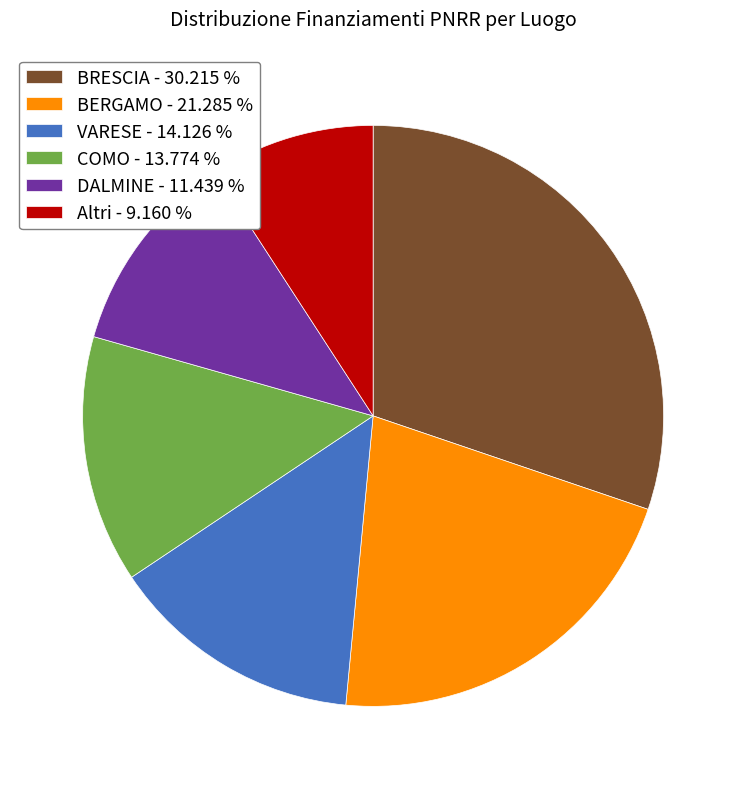

Which has a higher value, BRESCIA - 30.215 % or VARESE - 14.126 %?

BRESCIA - 30.215 %